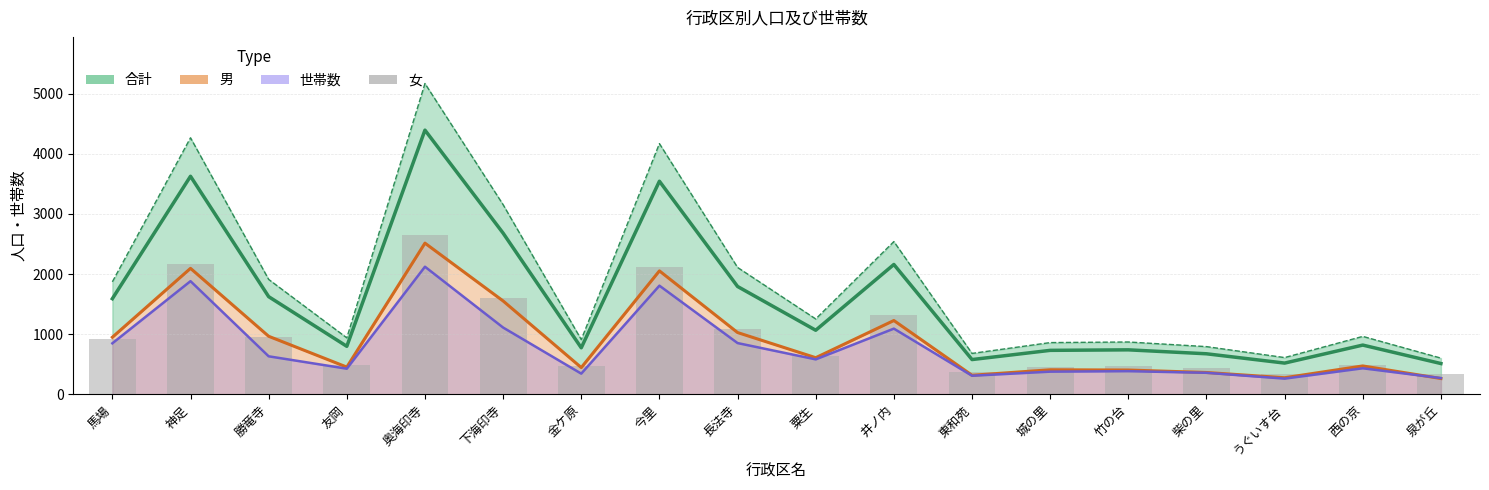

True or false: the data shows 1312 at 井ノ内.

True